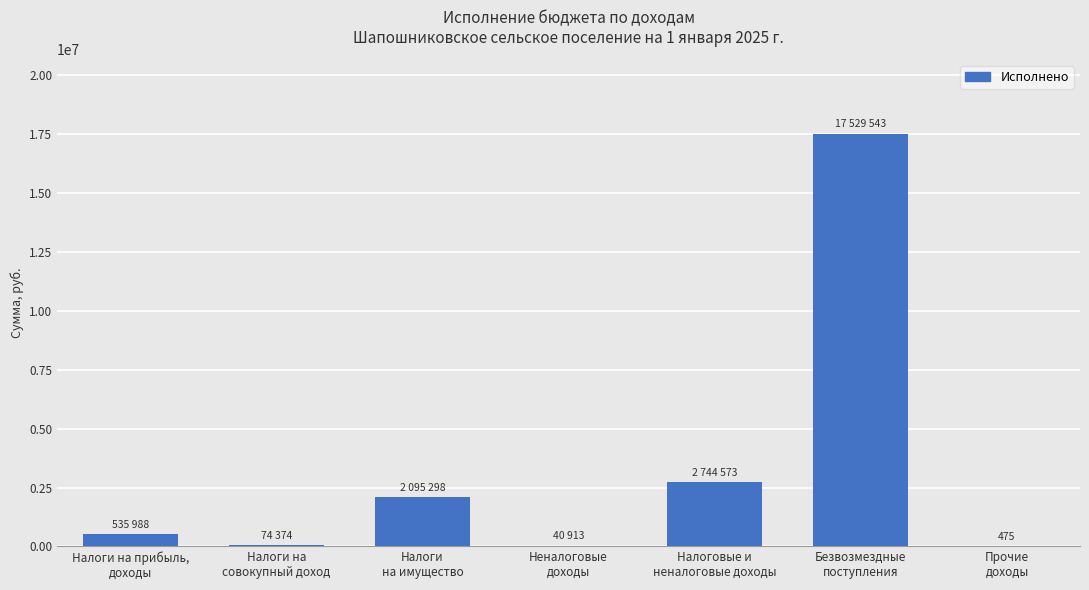

At which label is the value closest to 8765009?

Налоговые и
неналоговые доходы